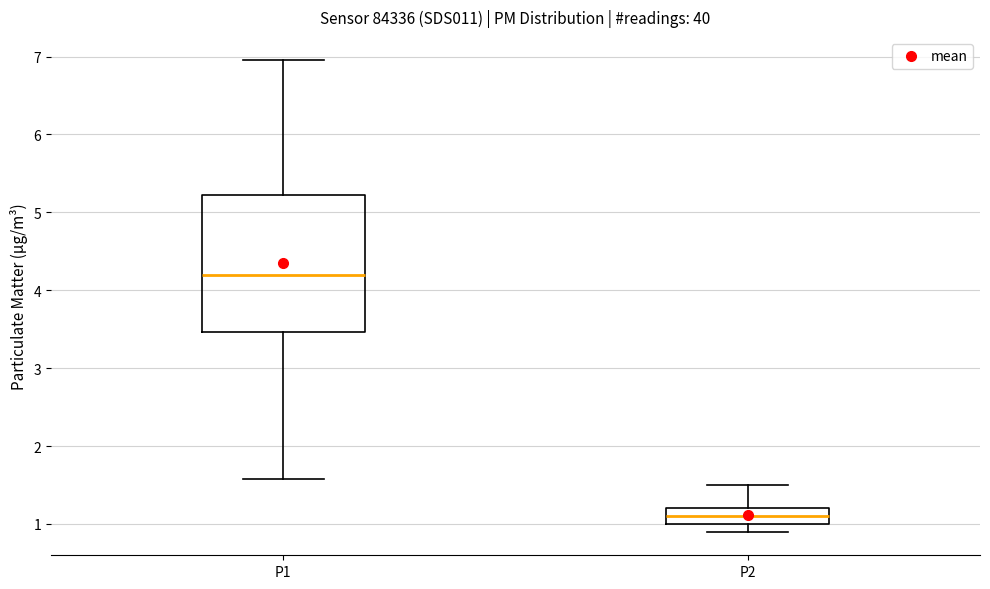

Which box's median line is the lowest?

P2